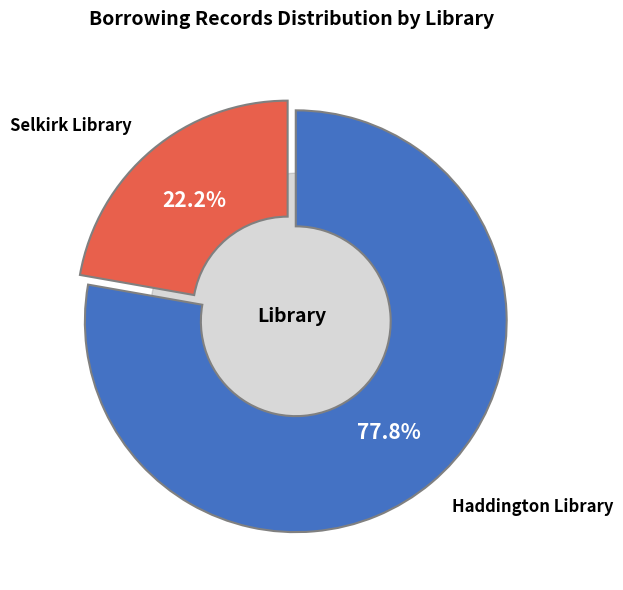

True or false: Haddington Library accounts for 78% of the total.

True